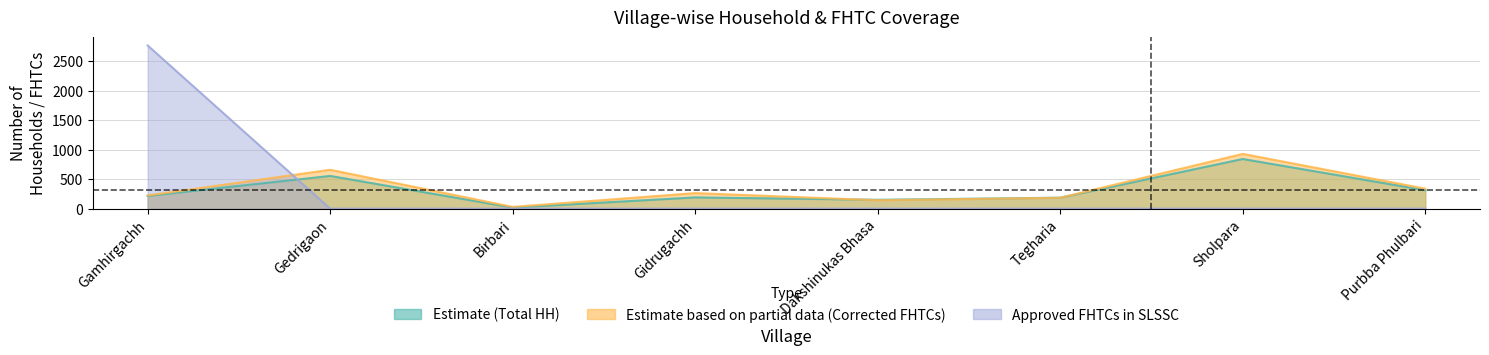

At which category is the sum across all series the highest?

Gamhirgachh